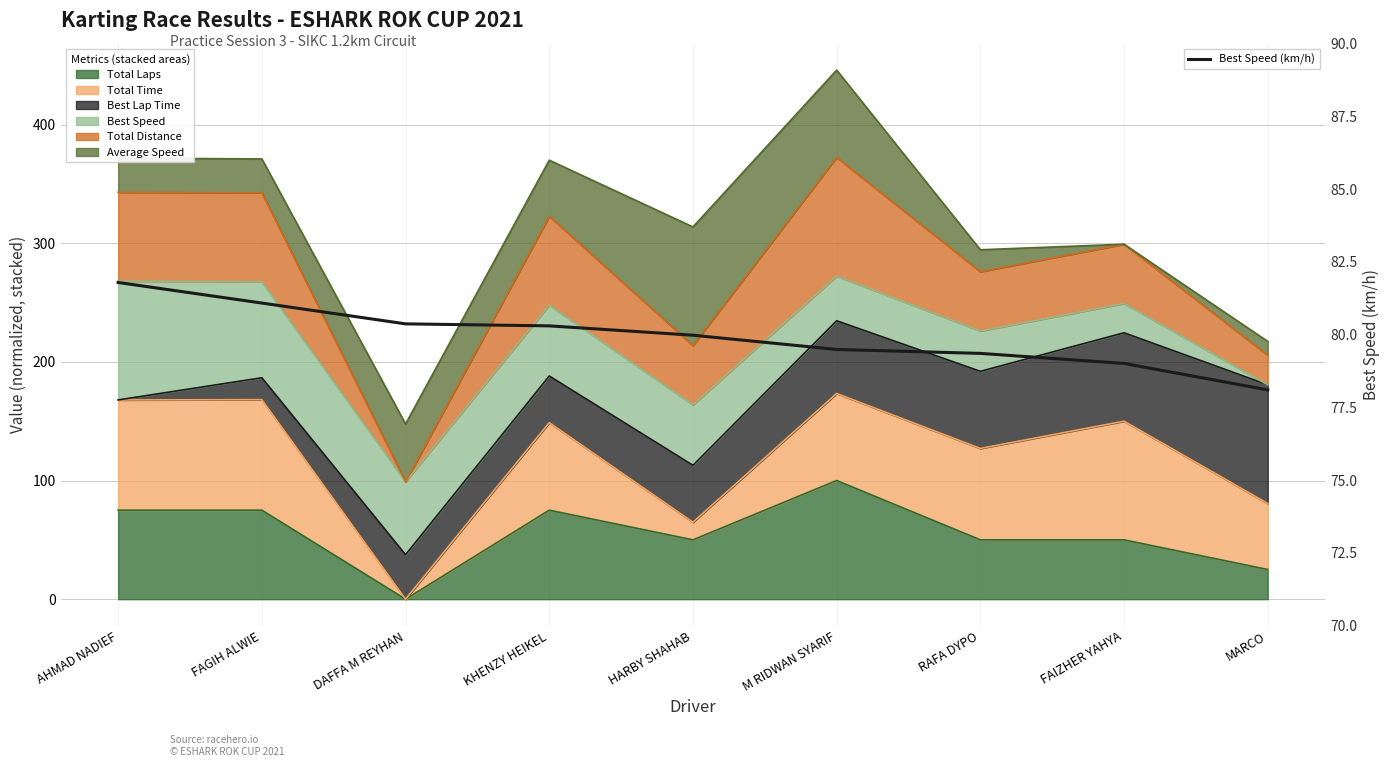

What is the sum of the values at KHENZY HEIKEL and M RIDWAN SYARIF?

159.8